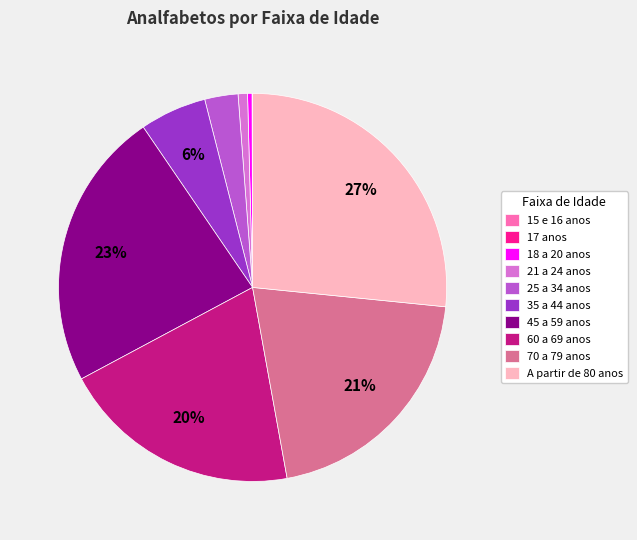

Combined, do 60 a 69 anos and 25 a 34 anos account for over 50%?

No